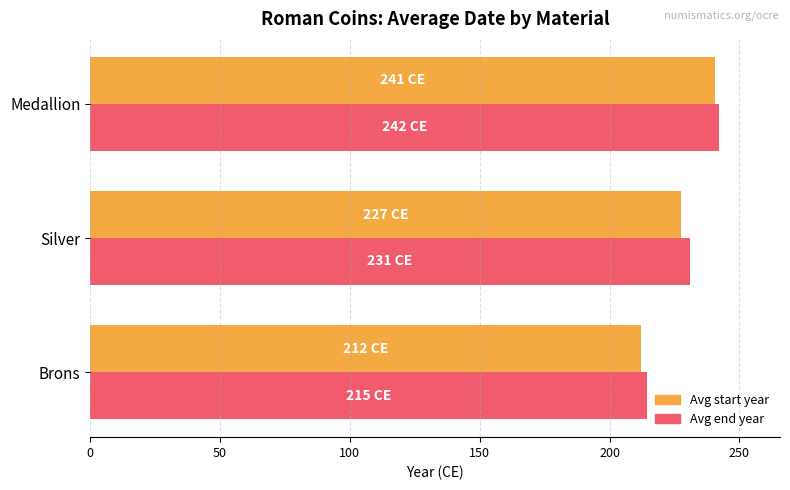

List the series in order of their overall mean, lowest first.

Avg start year, Avg end year